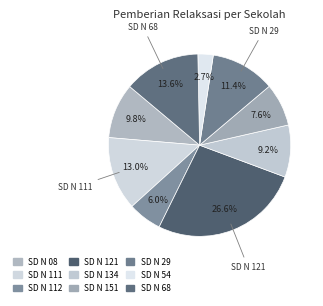

How many segments does this pie chart have?

9